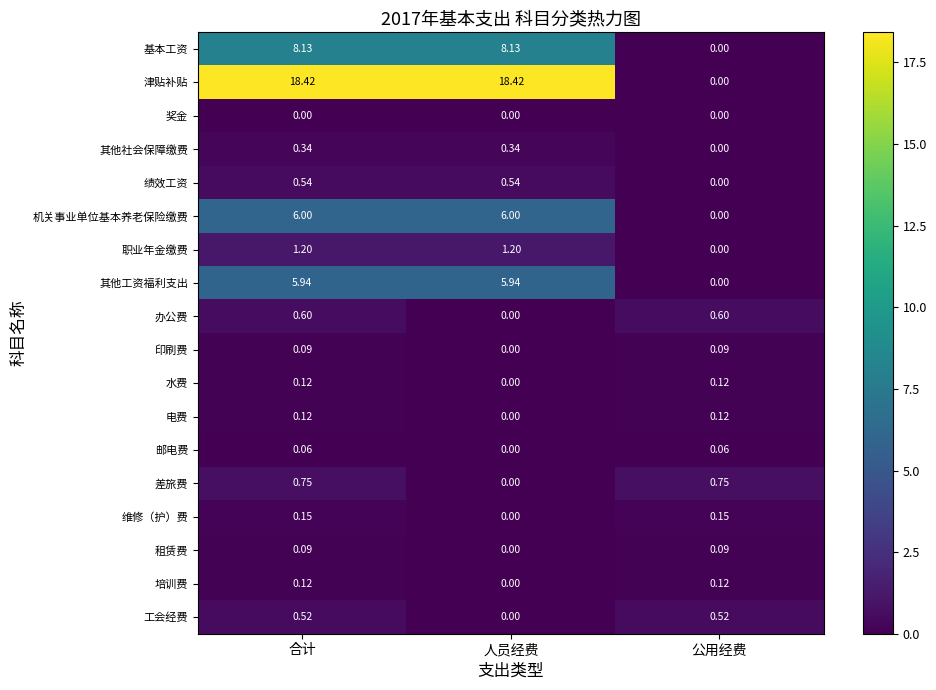

How many values in 其他社会保障缴费 are above zero?

2